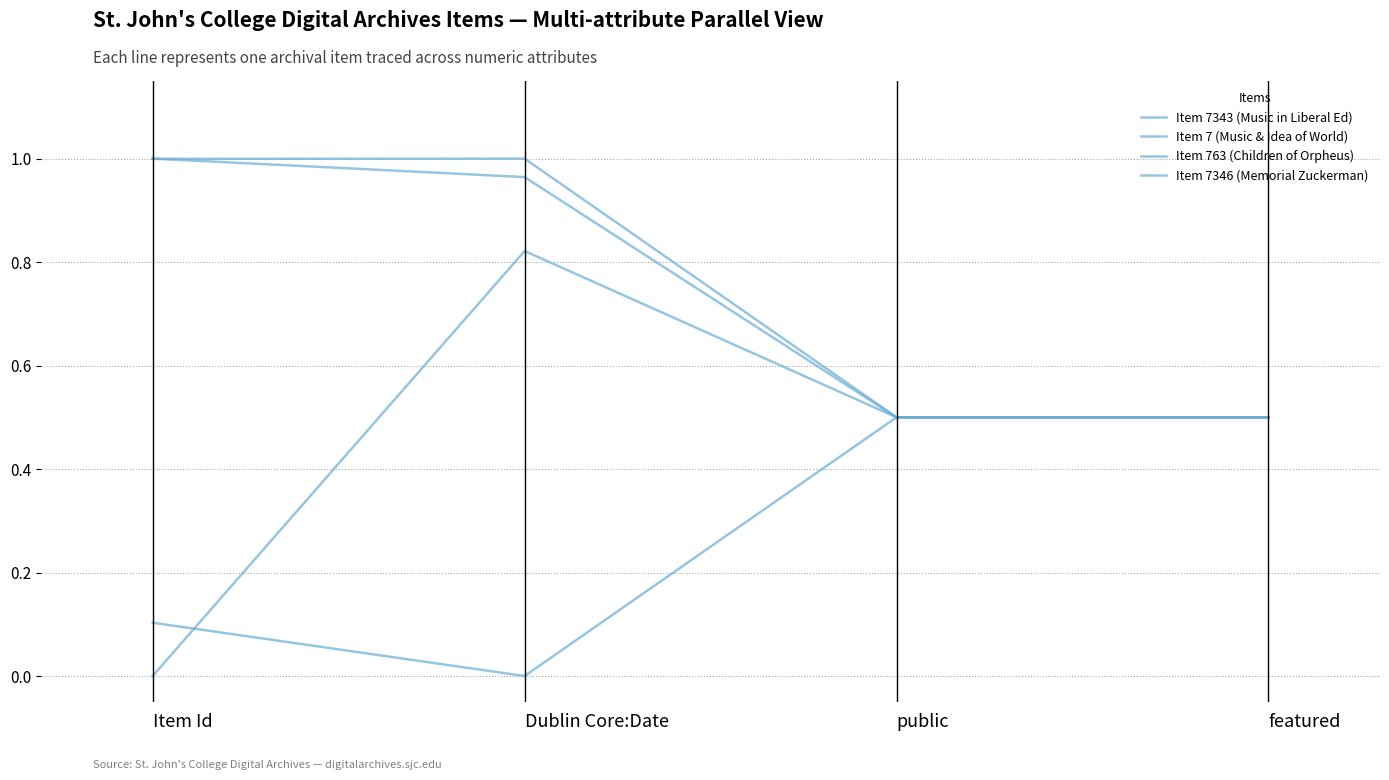

Does the chart have visible grid lines?

Yes